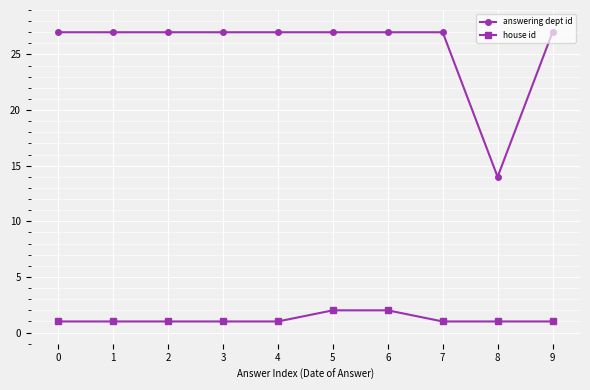

What is the value of the answering dept id point at the 4th from the left?

27